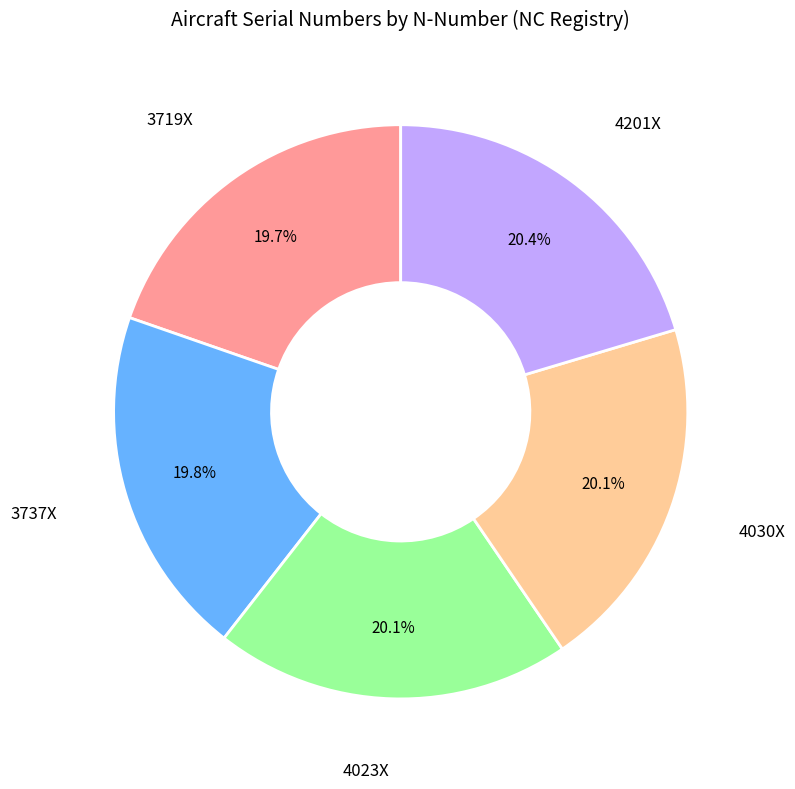

Which category has the biggest portion of the pie?

4201X